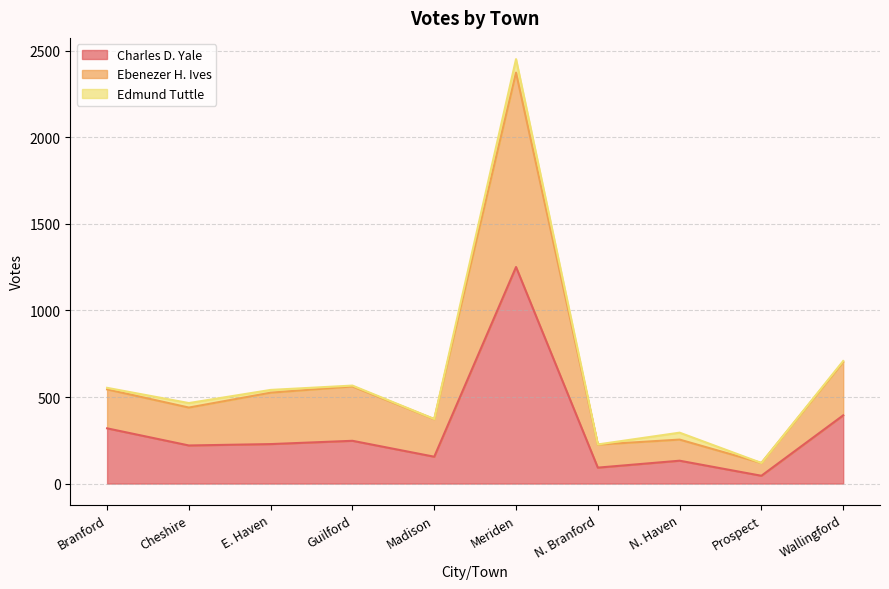

What are all the series names shown in the legend?

Charles D. Yale, Ebenezer H. Ives, Edmund Tuttle